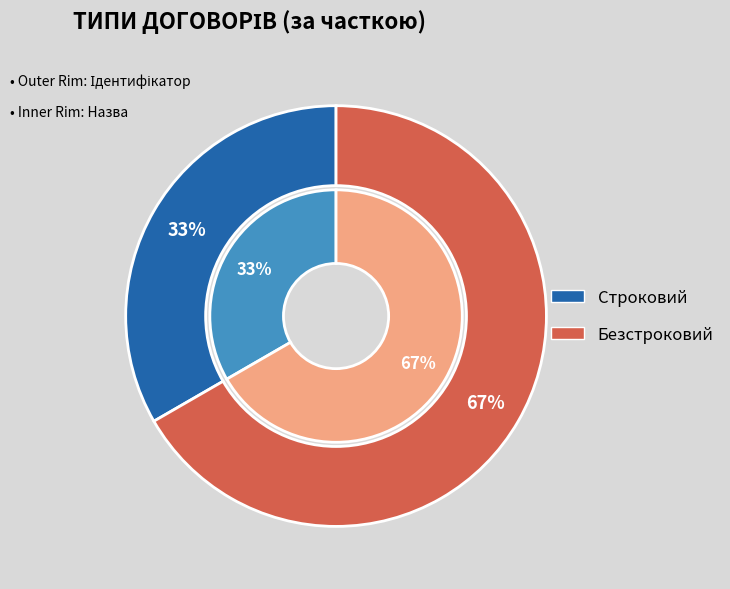

How much of the chart is everything except Строковий?

66.7%